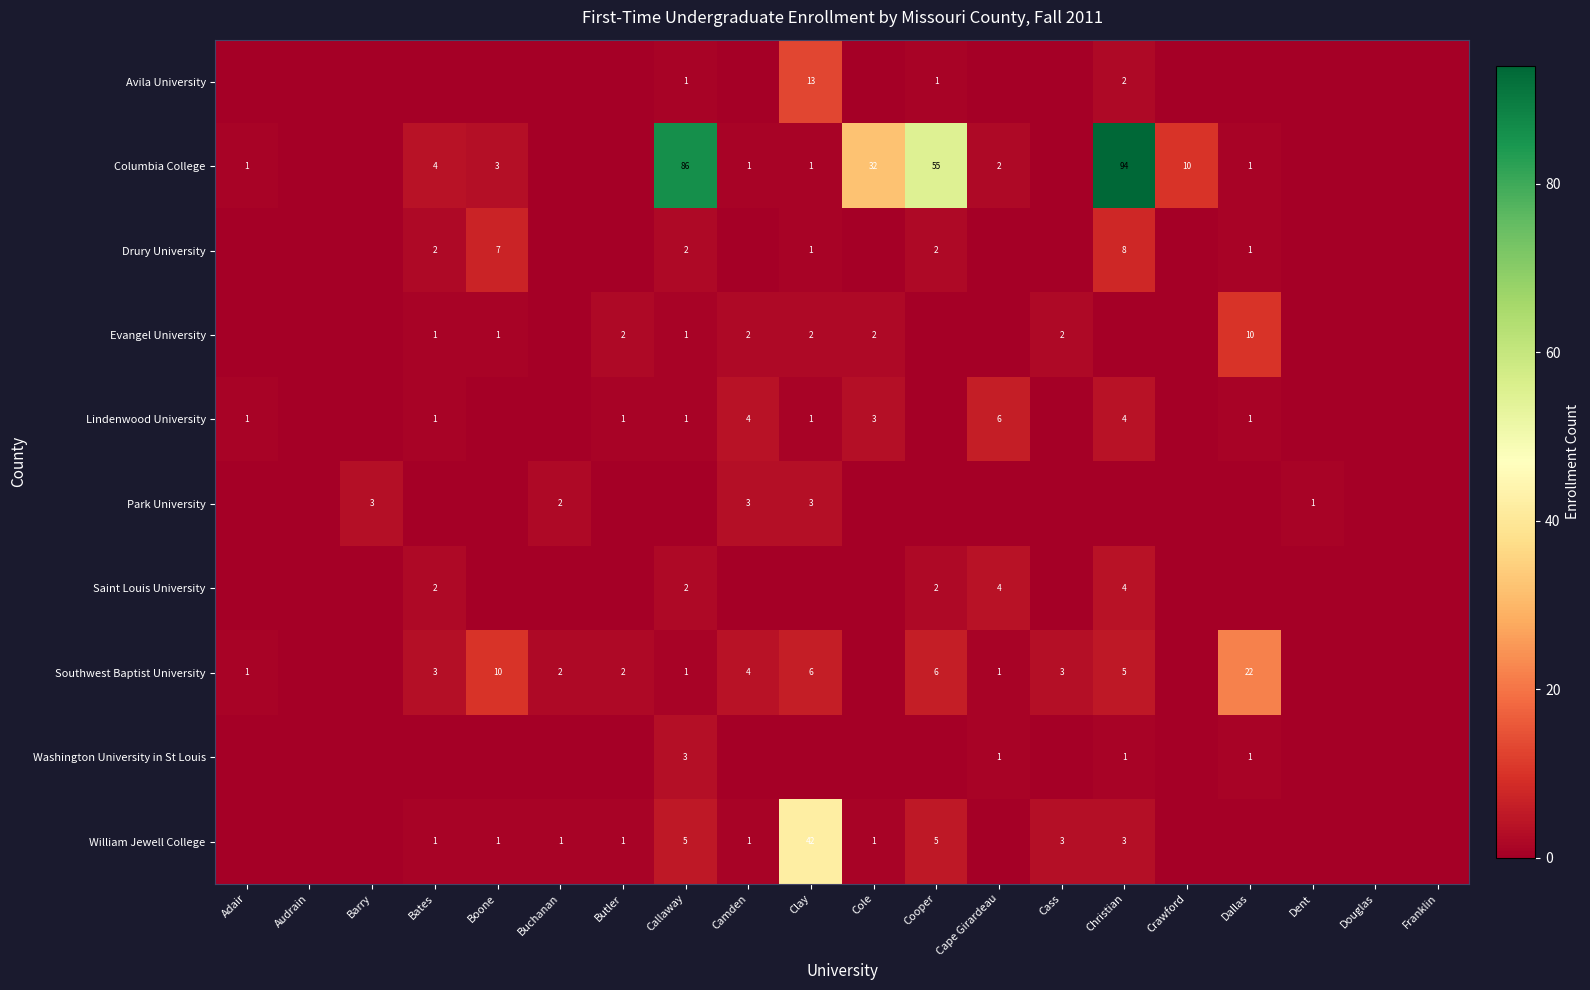

How many data points in Park University are above 0?

5